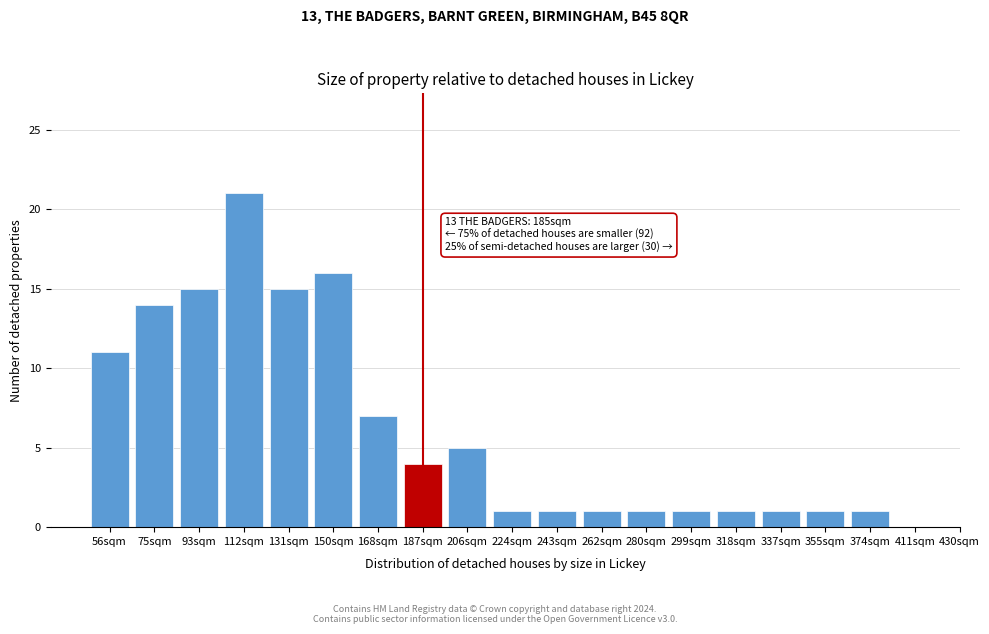

Reading left to right, transcribe all the data shown in this chart.

11	14	15	21	15	16	7	4	5	1	1	1	1	1	1	1	1	1